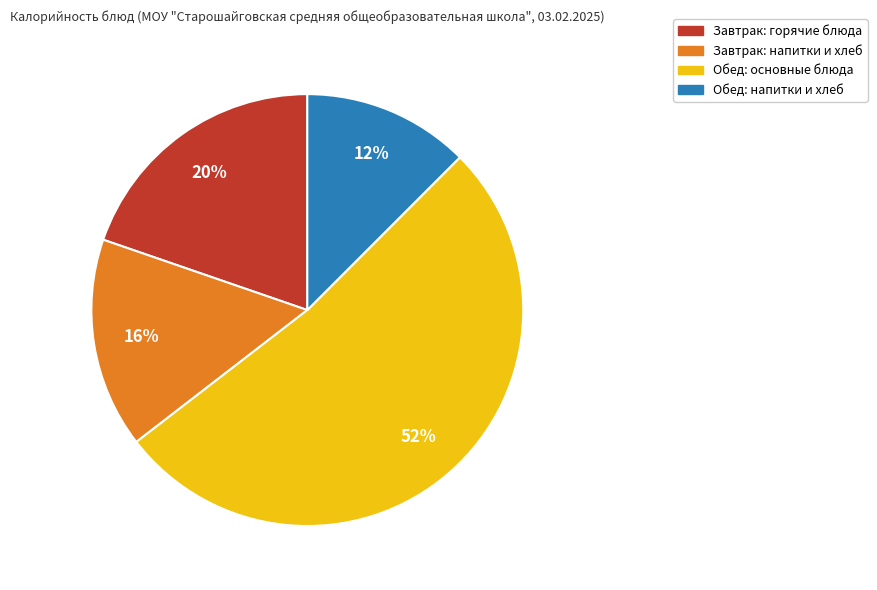

Is there any slice that represents more than half of the pie?

Yes